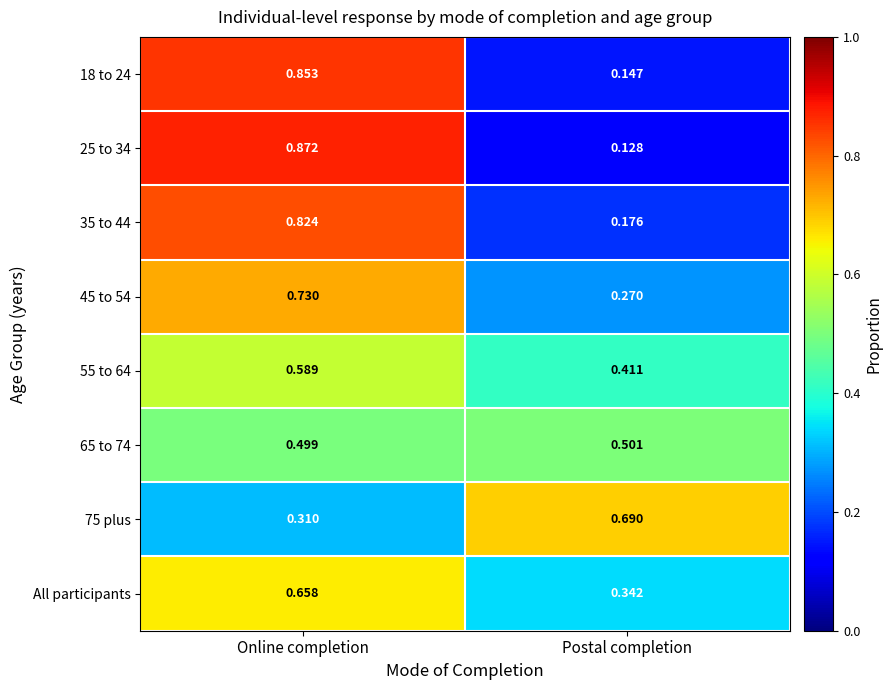

At Online completion, list the series in order from smallest to largest.

75 plus, 65 to 74, 55 to 64, All participants, 45 to 54, 35 to 44, 18 to 24, 25 to 34